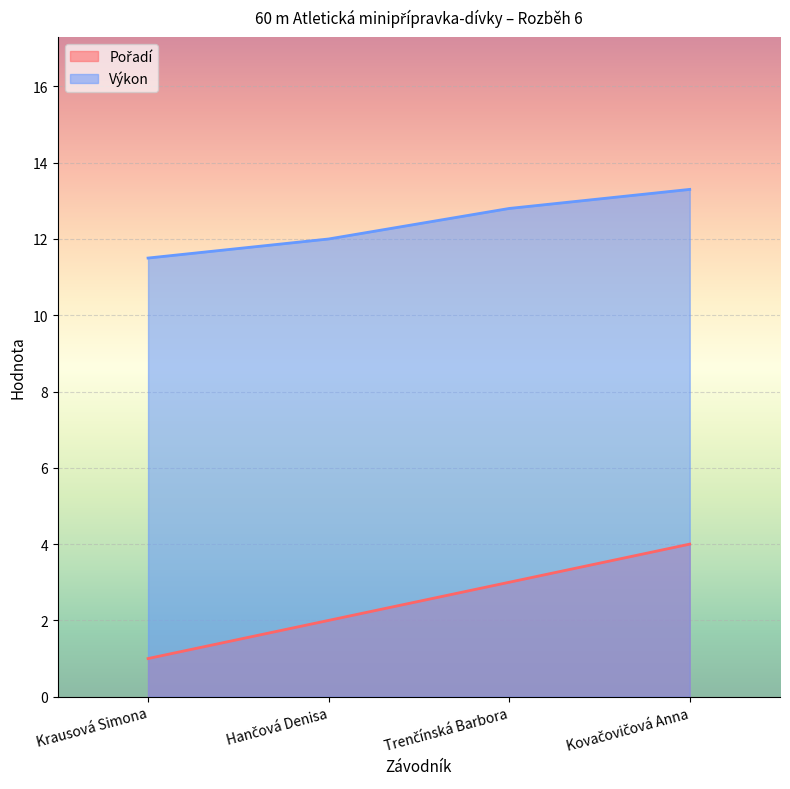

Rank the series by their average value, from highest to lowest.

Výkon, Pořadí